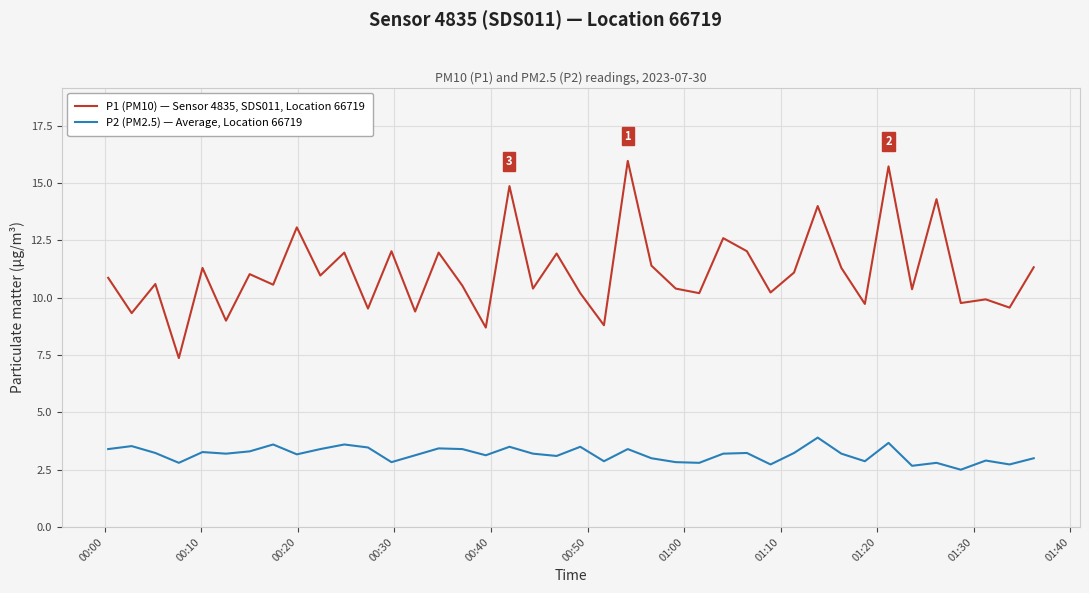

What is the minimum value for P1 (PM10) — Sensor 4835, SDS011, Location 66719?

7.4